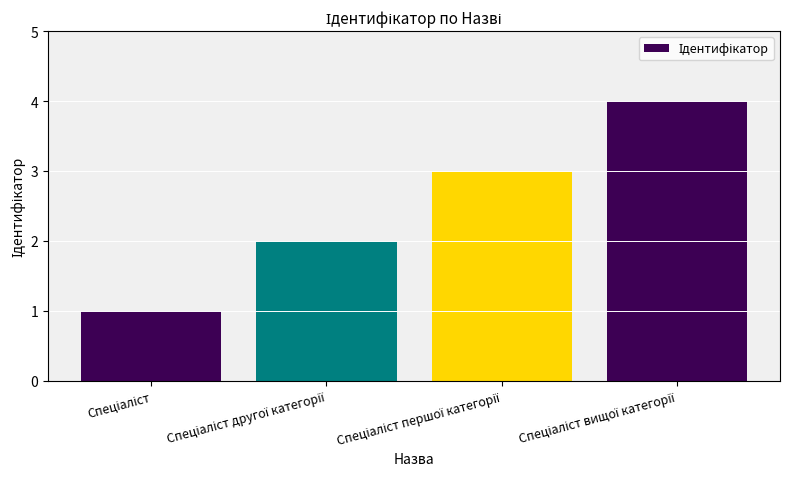

What is the greatest value displayed?

4